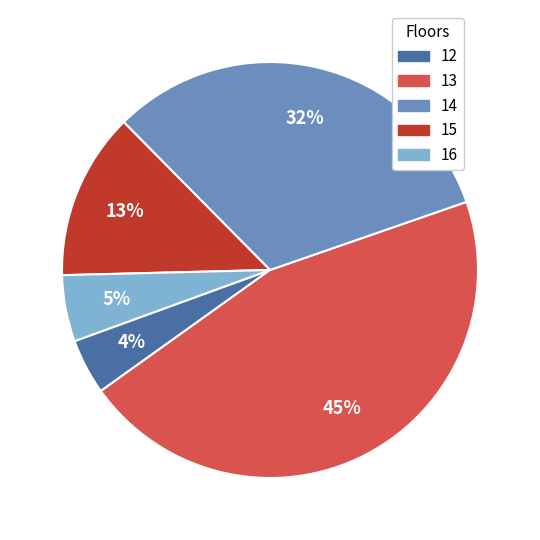

How many segments does this pie chart have?

5